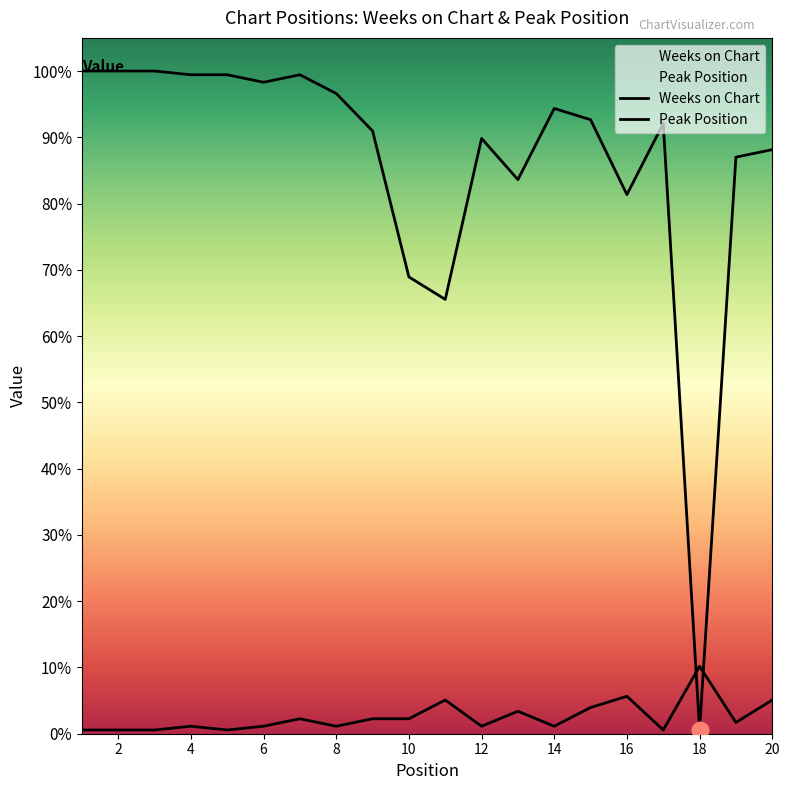

Rank the series by their average value, from highest to lowest.

Weeks on Chart, Peak Position